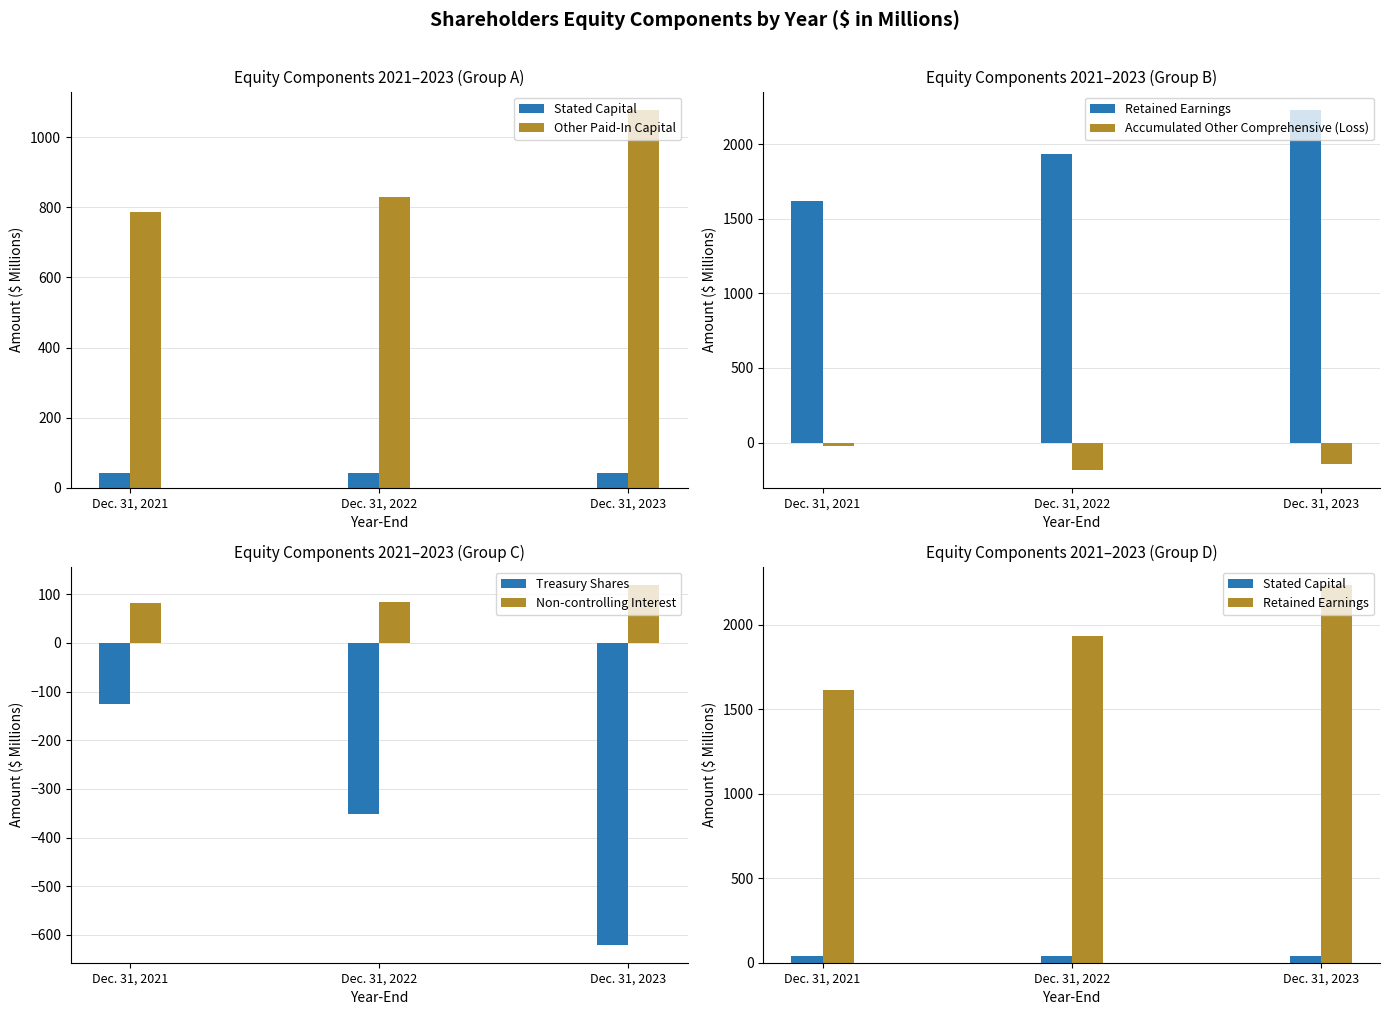

Which category has the highest value across all series?

Dec. 31, 2023